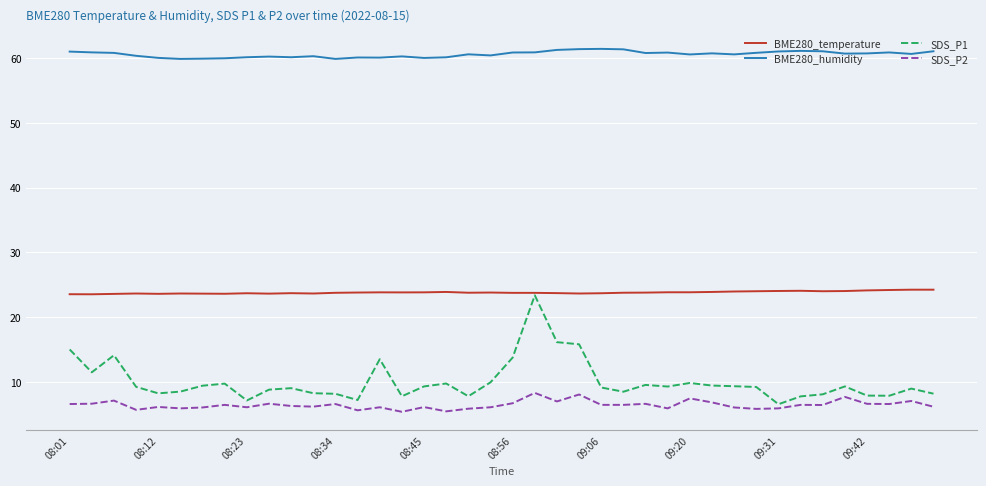

What is the minimum value for BME280_temperature?

23.5